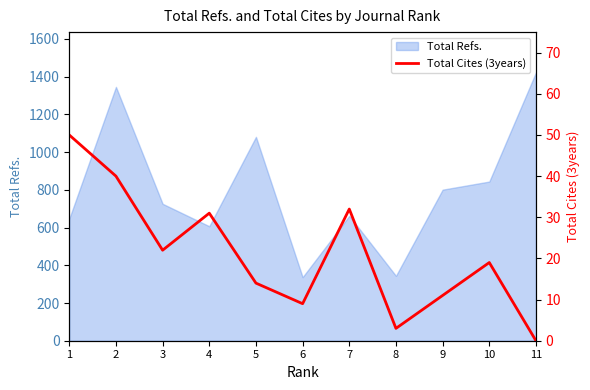

How many data points are less than 19?

5